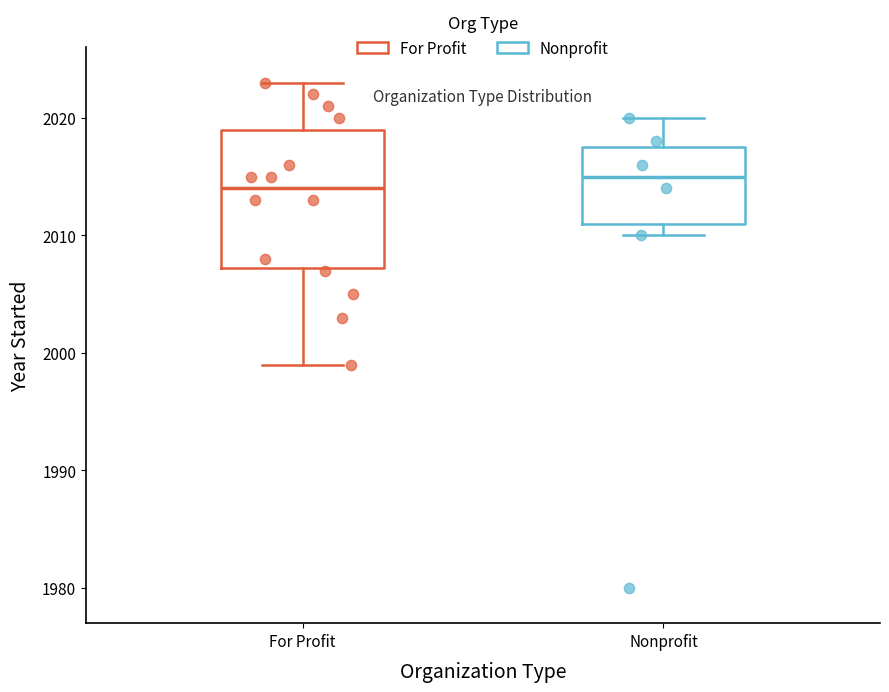

Where is the lower edge of the box for Nonprofit on the y-axis? The values are not printed on the chart, so give them approximately, as read against the axis.

2011